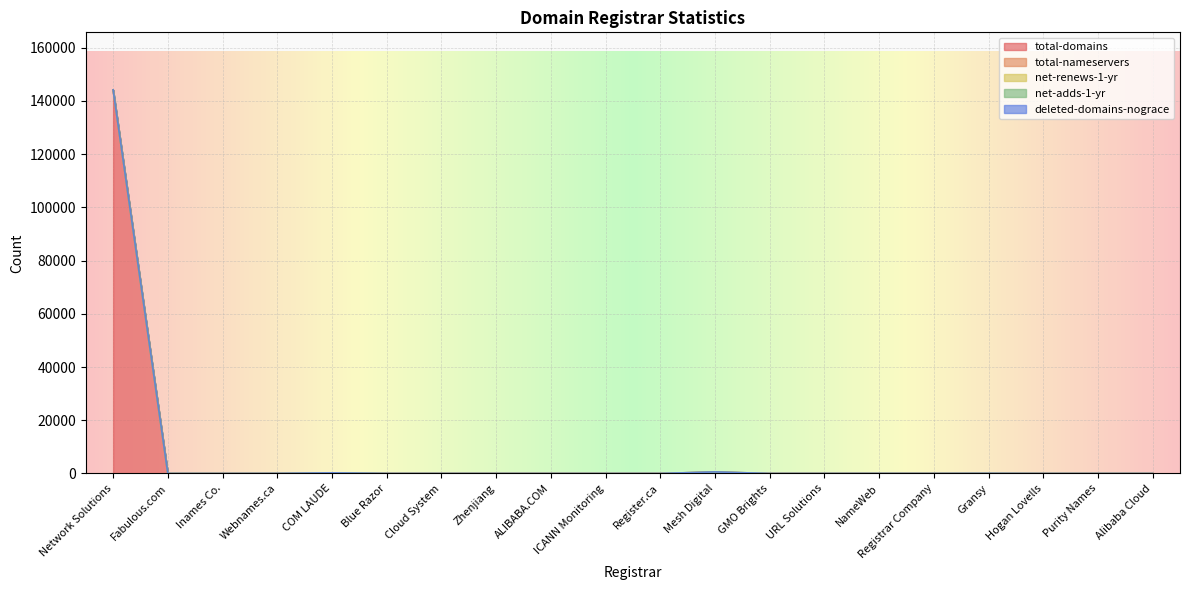

What are all the series names shown in the legend?

total-domains, total-nameservers, net-renews-1-yr, net-adds-1-yr, deleted-domains-nograce